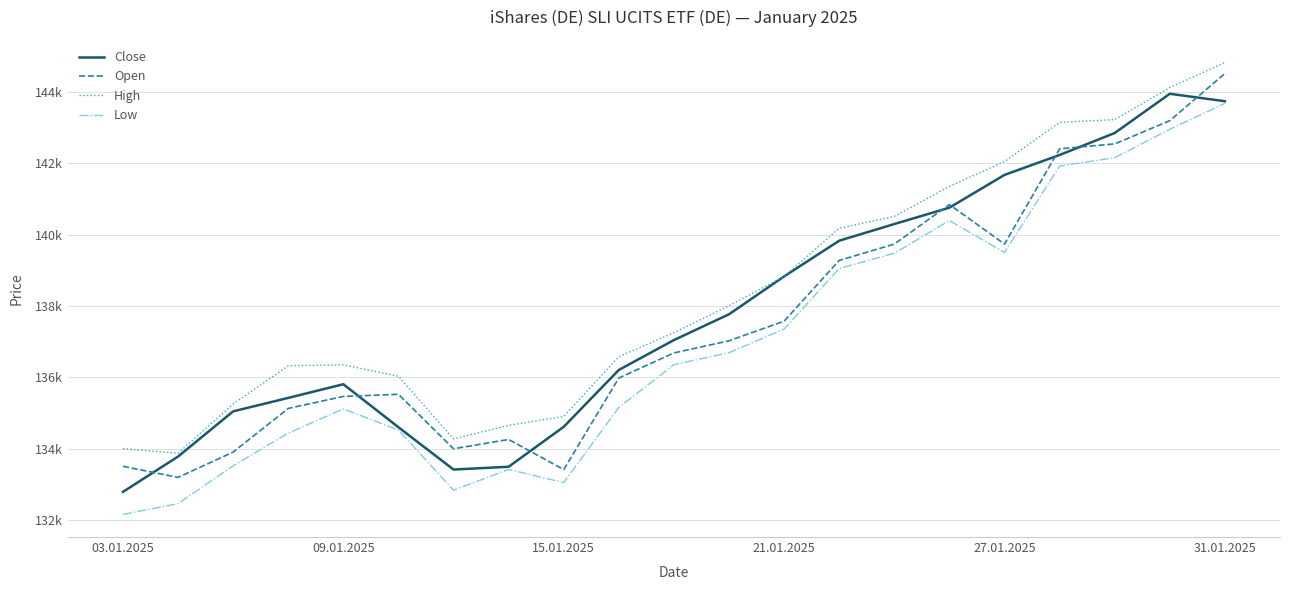

At which label does Close reach its minimum?

03.01.2025